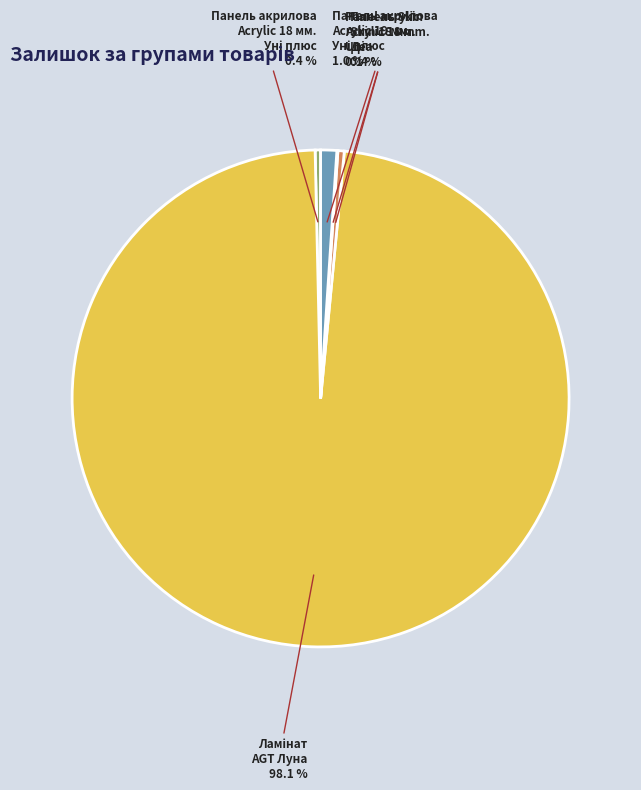

What portion of the pie excludes Панель Skin Skin 18 мм. Деа?

99.6%